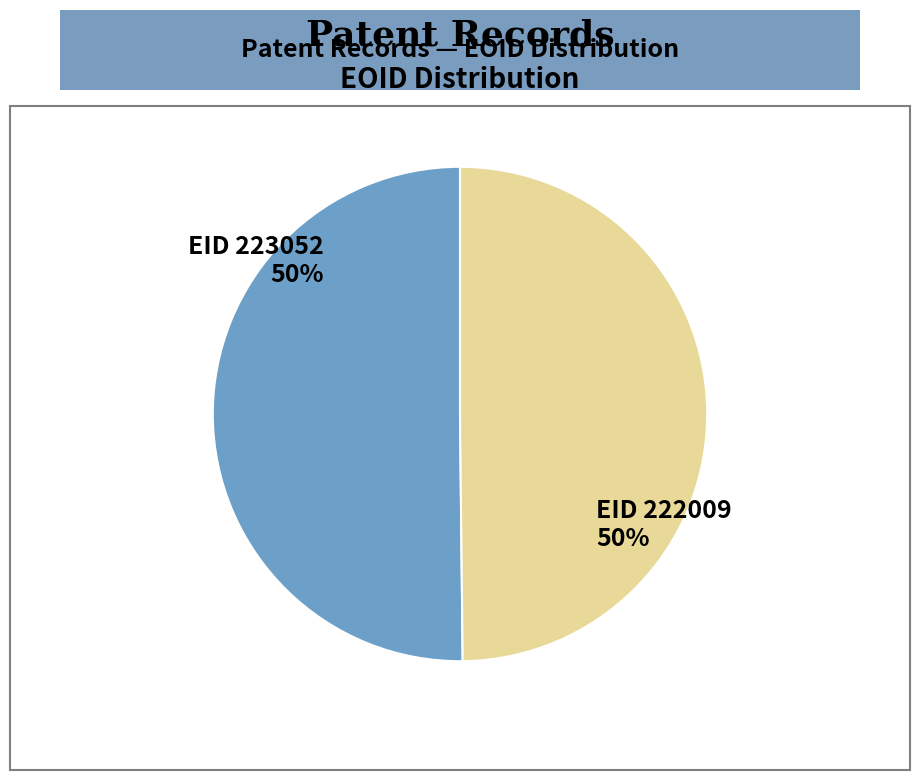

What percentage is the EID 223052 slice, to the nearest percent?

50%